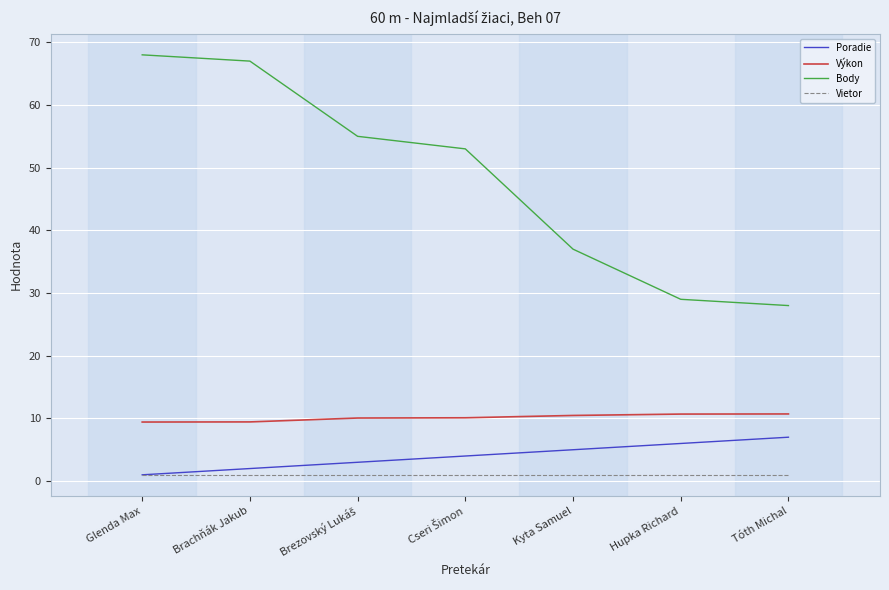

Is it true that Výkon equals 10.7 at Tóth Michal?

True